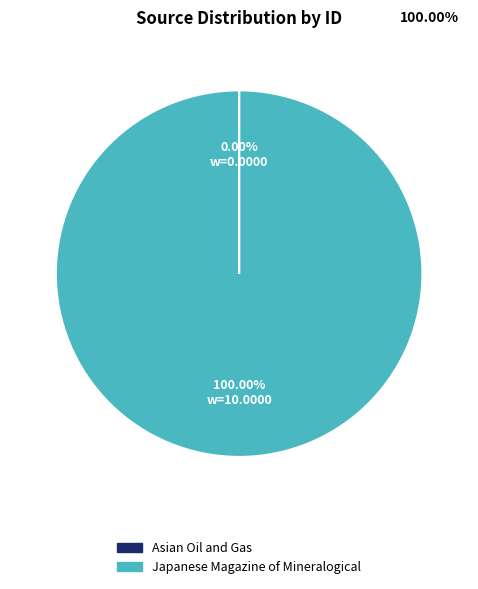

Which slice represents more than half of the pie?

Japanese Magazine of Mineralogical